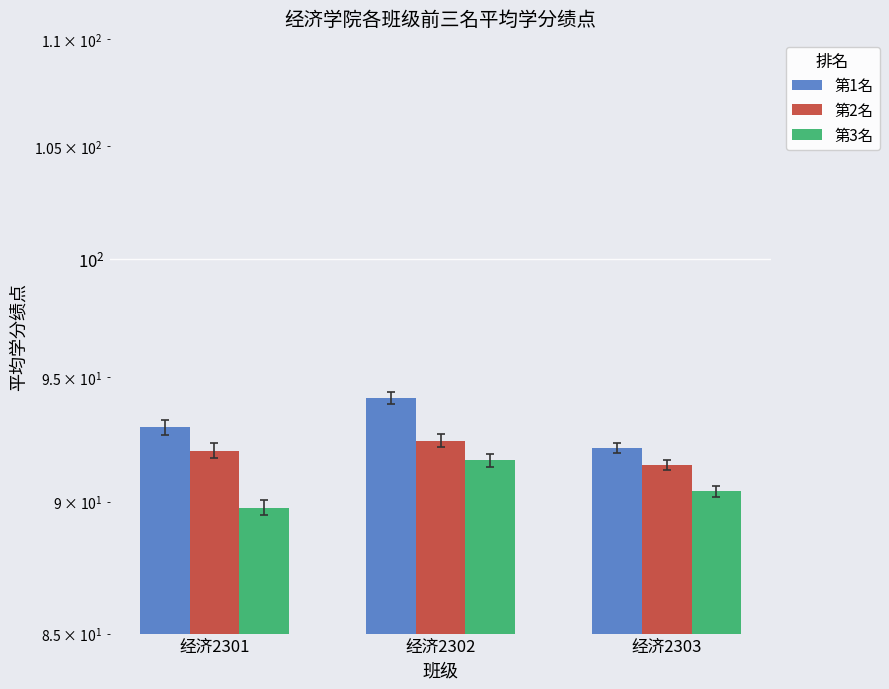

What are all the series names shown in the legend?

第1名, 第2名, 第3名